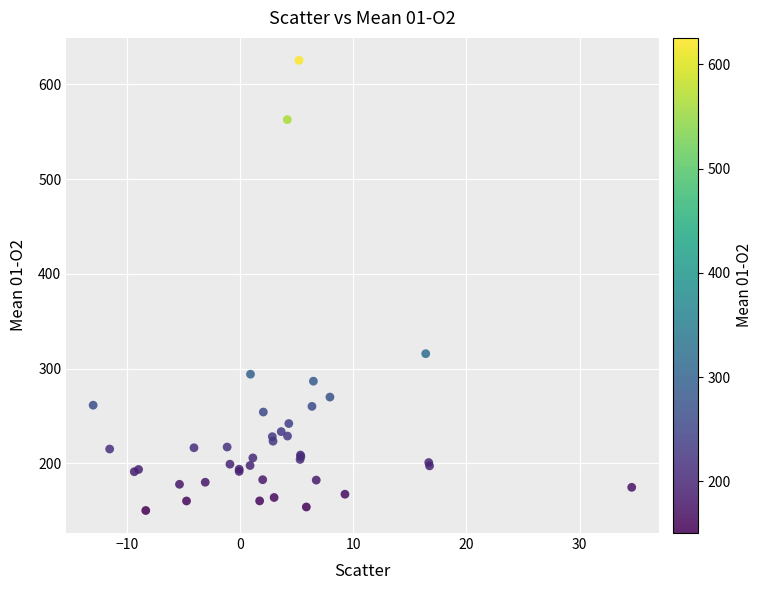

What Y value in the scatter plot is closest to 387?

315.9